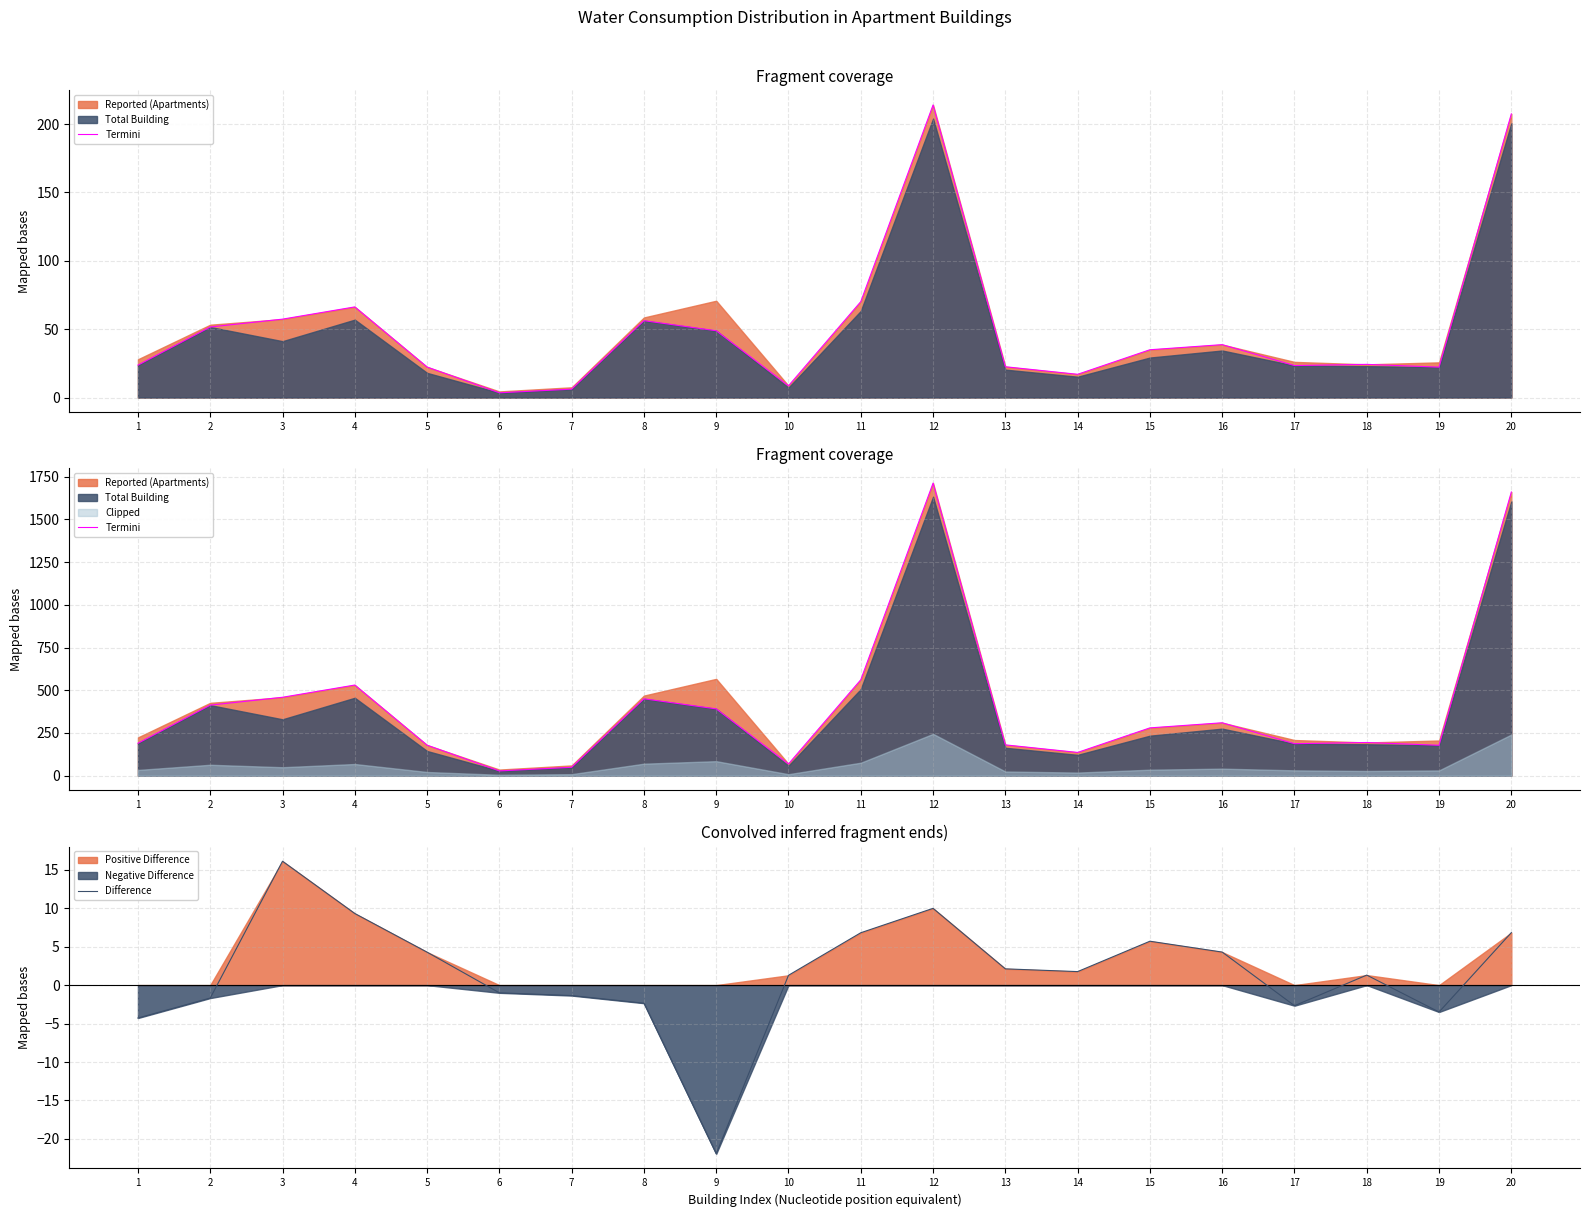

What is the sum of all Termini values?

8155.9